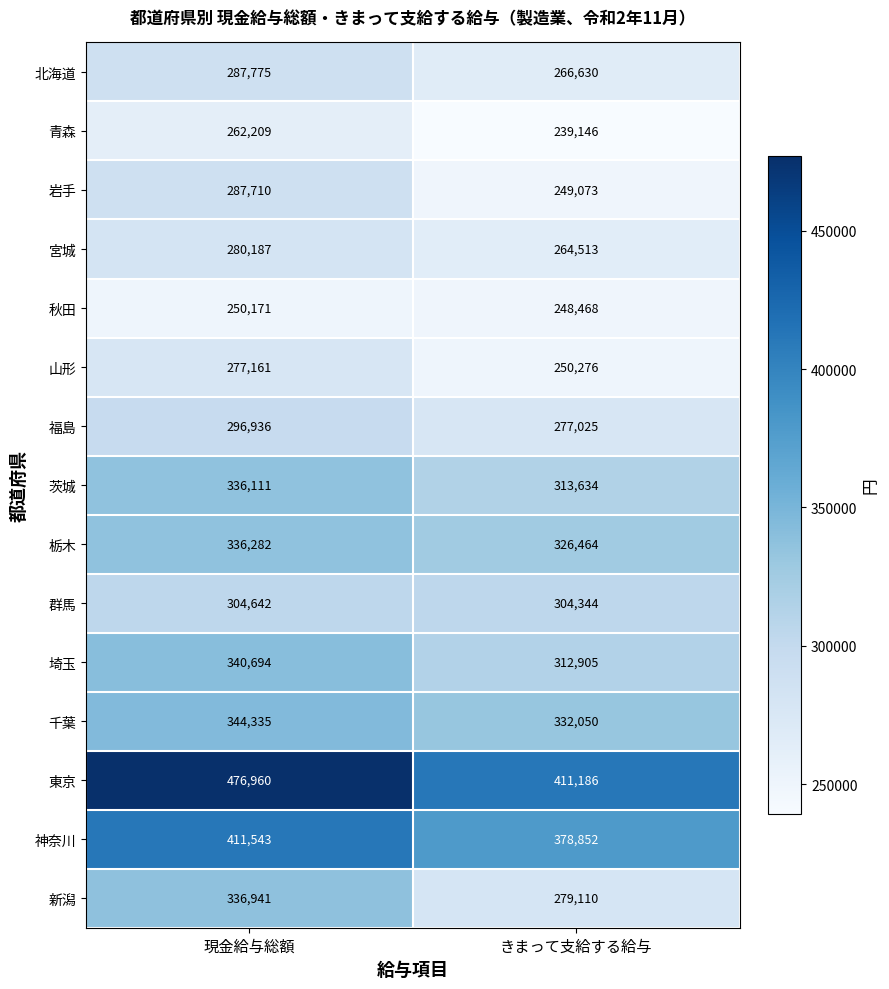

What is the minimum value shown in the chart?

239146